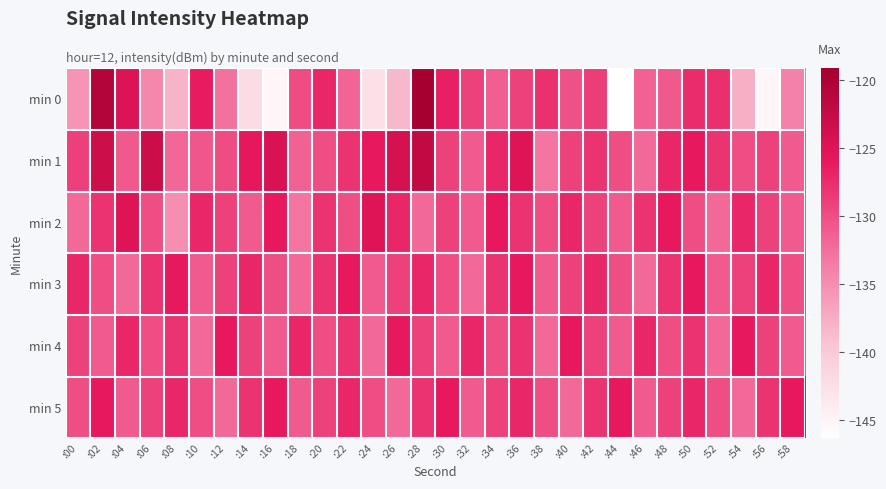

Reading left to right, list all the values displayed in this chart.

min 0: :00=-135.6	:02=-120.6	:04=-124.8	:06=-134.4	:08=-137.9	:10=-126.2	:12=-132.6	:14=-142.1	:16=-145.3	:18=-129.9	:20=-127.0	:22=-131.7	:24=-142.6	:26=-138.4	:28=-119.1	:30=-126.4	:32=-129.0	:34=-131.3	:36=-129.0	:38=-127.7	:40=-130.2	:42=-128.7	:44=-146.3	:46=-131.5	:48=-130.8	:50=-127.5	:52=-127.7	:54=-137.7	:56=-145.1	:58=-133.9
min 1: :00=-128.9	:02=-123.2	:04=-130.8	:06=-123.1	:08=-131.9	:10=-130.6	:12=-129.9	:14=-125.8	:16=-124.3	:18=-131.4	:20=-130.0	:22=-128.0	:24=-126.0	:26=-124.0	:28=-122.0	:30=-129.0	:32=-131.0	:34=-127.0	:36=-125.0	:38=-133.0	:40=-129.0	:42=-128.0	:44=-130.0	:46=-132.0	:48=-127.0	:50=-126.0	:52=-128.0	:54=-130.0	:56=-129.0	:58=-131.0
min 2: :00=-132.0	:02=-128.0	:04=-125.0	:06=-130.0	:08=-135.0	:10=-127.0	:12=-129.0	:14=-131.0	:16=-126.0	:18=-133.0	:20=-128.0	:22=-130.0	:24=-125.0	:26=-127.0	:28=-132.0	:30=-129.0	:32=-131.0	:34=-126.0	:36=-128.0	:38=-130.0	:40=-127.0	:42=-129.0	:44=-131.0	:46=-128.0	:48=-126.0	:50=-130.0	:52=-132.0	:54=-127.0	:56=-129.0	:58=-131.0
min 3: :00=-127.0	:02=-130.0	:04=-132.0	:06=-128.0	:08=-126.0	:10=-131.0	:12=-129.0	:14=-127.0	:16=-130.0	:18=-132.0	:20=-128.0	:22=-126.0	:24=-131.0	:26=-129.0	:28=-127.0	:30=-130.0	:32=-132.0	:34=-128.0	:36=-126.0	:38=-131.0	:40=-129.0	:42=-127.0	:44=-130.0	:46=-132.0	:48=-128.0	:50=-126.0	:52=-131.0	:54=-129.0	:56=-127.0	:58=-130.0
min 4: :00=-129.0	:02=-131.0	:04=-127.0	:06=-130.0	:08=-128.0	:10=-132.0	:12=-126.0	:14=-129.0	:16=-131.0	:18=-127.0	:20=-130.0	:22=-128.0	:24=-132.0	:26=-126.0	:28=-129.0	:30=-131.0	:32=-127.0	:34=-130.0	:36=-128.0	:38=-132.0	:40=-126.0	:42=-129.0	:44=-131.0	:46=-127.0	:48=-130.0	:50=-128.0	:52=-132.0	:54=-126.0	:56=-129.0	:58=-131.0
min 5: :00=-130.0	:02=-126.0	:04=-131.0	:06=-129.0	:08=-127.0	:10=-130.0	:12=-132.0	:14=-128.0	:16=-126.0	:18=-131.0	:20=-129.0	:22=-127.0	:24=-130.0	:26=-132.0	:28=-128.0	:30=-126.0	:32=-131.0	:34=-129.0	:36=-127.0	:38=-130.0	:40=-132.0	:42=-128.0	:44=-126.0	:46=-131.0	:48=-129.0	:50=-127.0	:52=-130.0	:54=-132.0	:56=-128.0	:58=-126.0